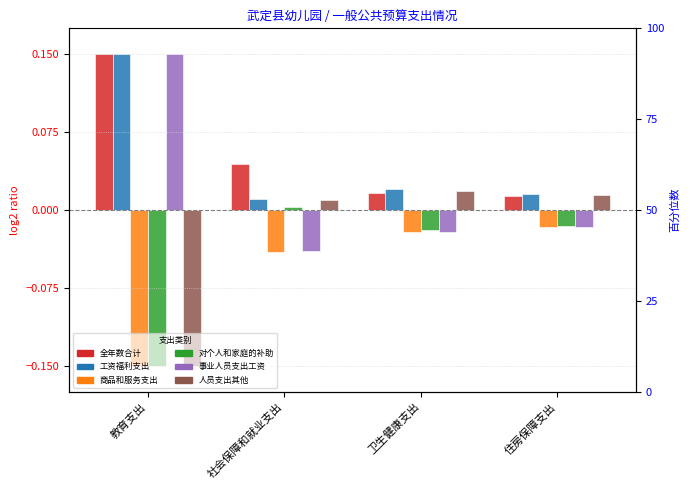

How many bars are there in total?

24